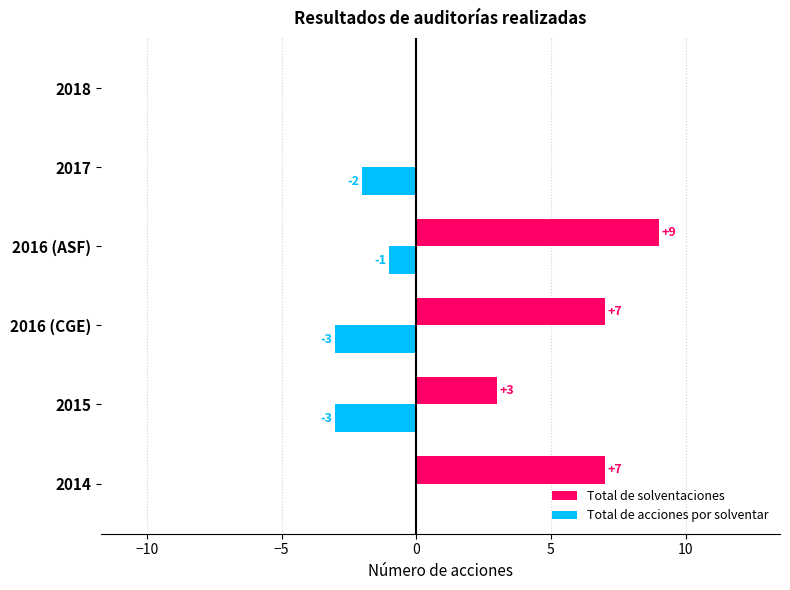

Which series changed the most between 2014 and 2018?

Total de solventaciones